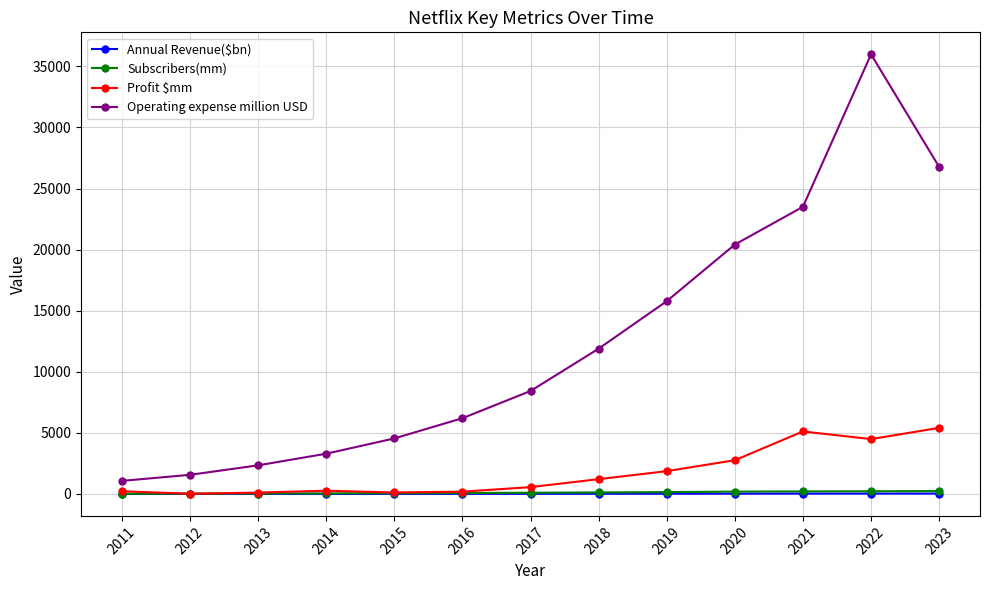

Which series has the largest range (max minus min)?

Operating expense million USD